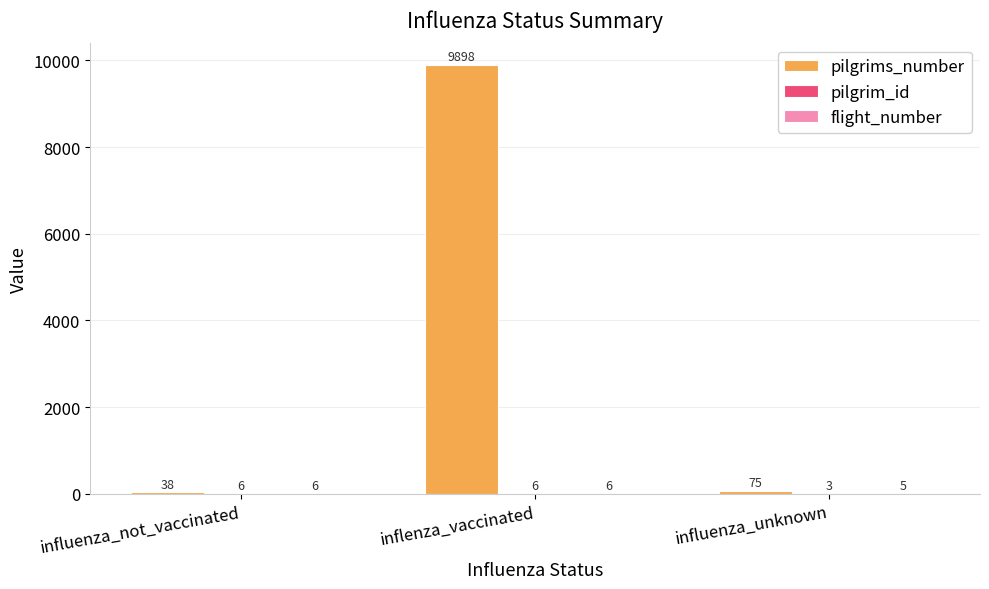

Which series has the largest range (max minus min)?

pilgrims_number